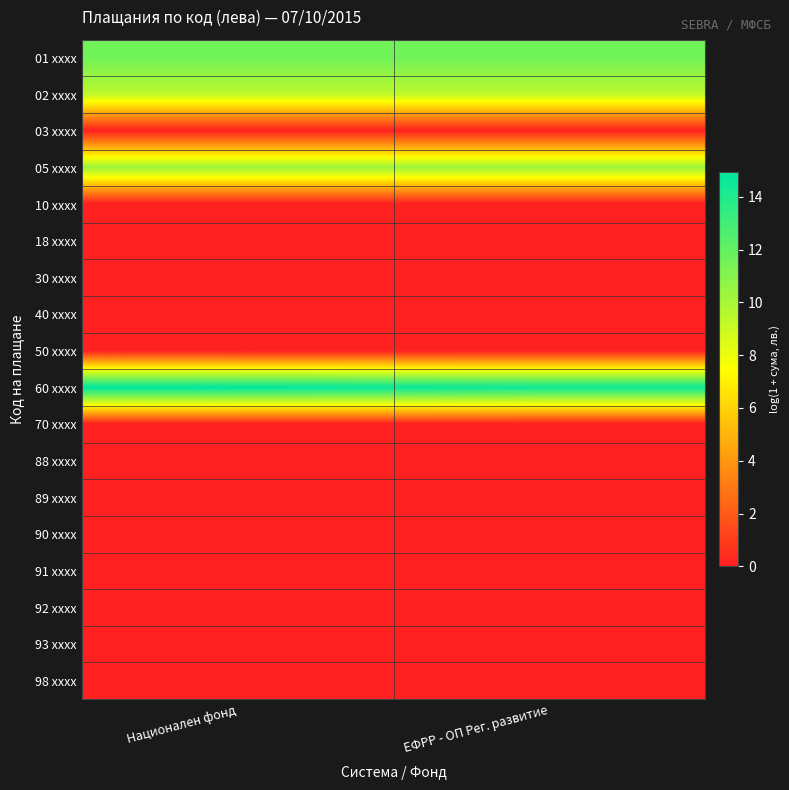

What is the spread (max minus min) of values at ЕФРР - ОП Рег. развитие?

14.5